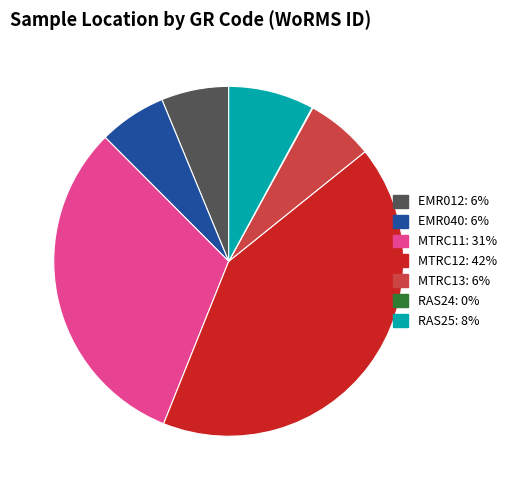

Which slice is the largest?

MTRC12